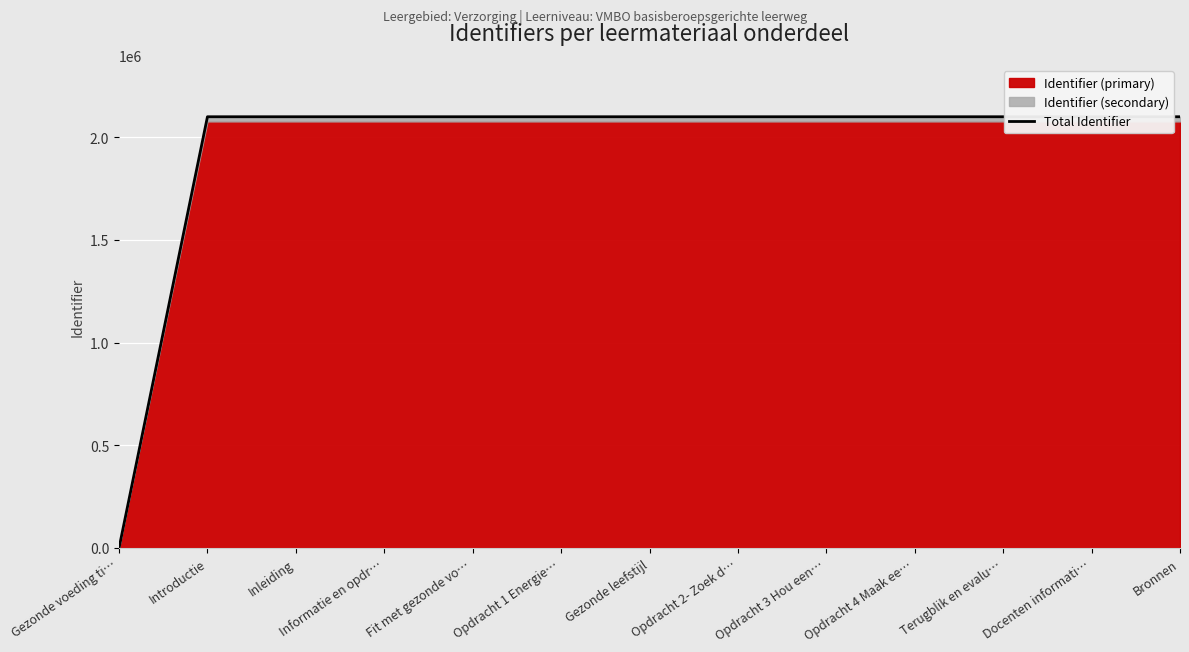

How many data points does each series have?

13